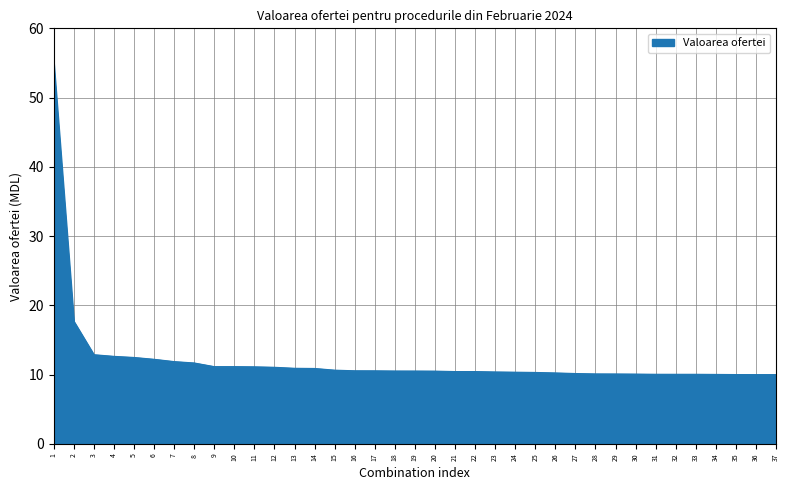

Read the value at 27.

10.2